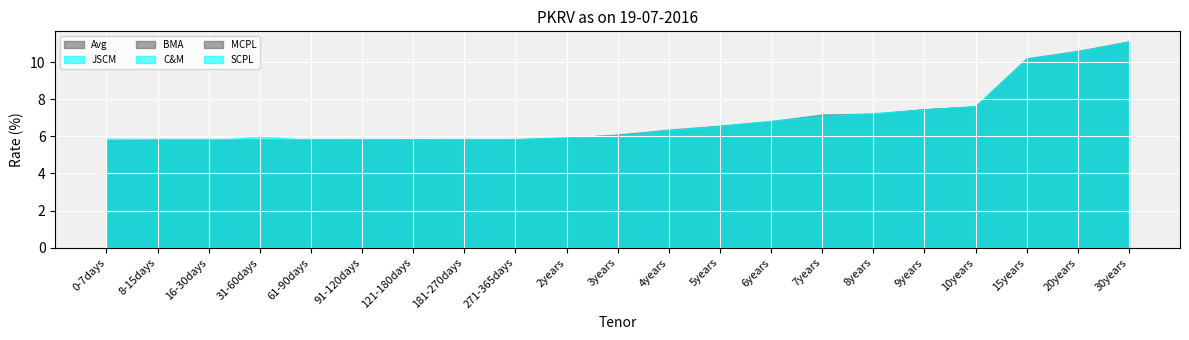

The Avg series shows 5.8 at 16-30days. True or false?

True